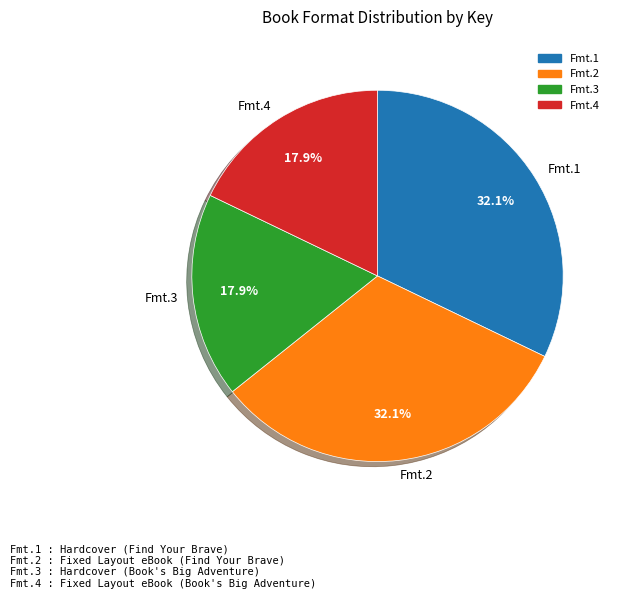

Which has a higher value, Fmt.2 or Fmt.3?

Fmt.2